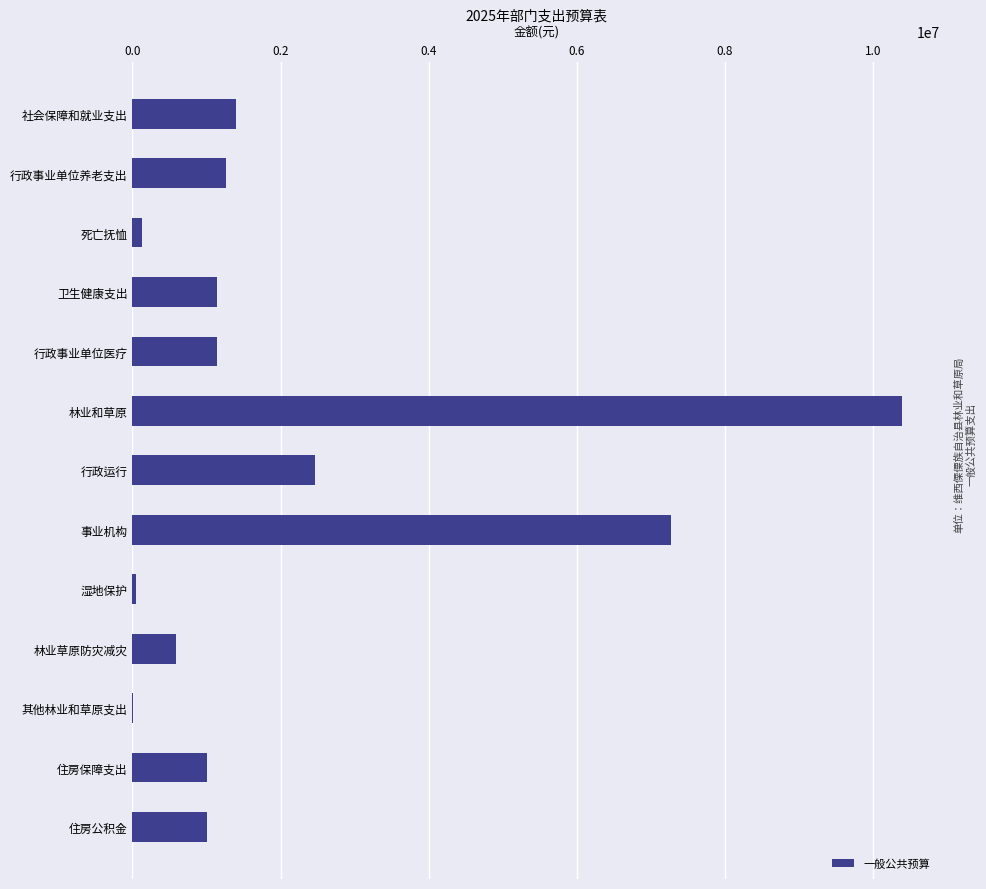

True or false: the data shows 1009059.8 at 住房保障支出.

True